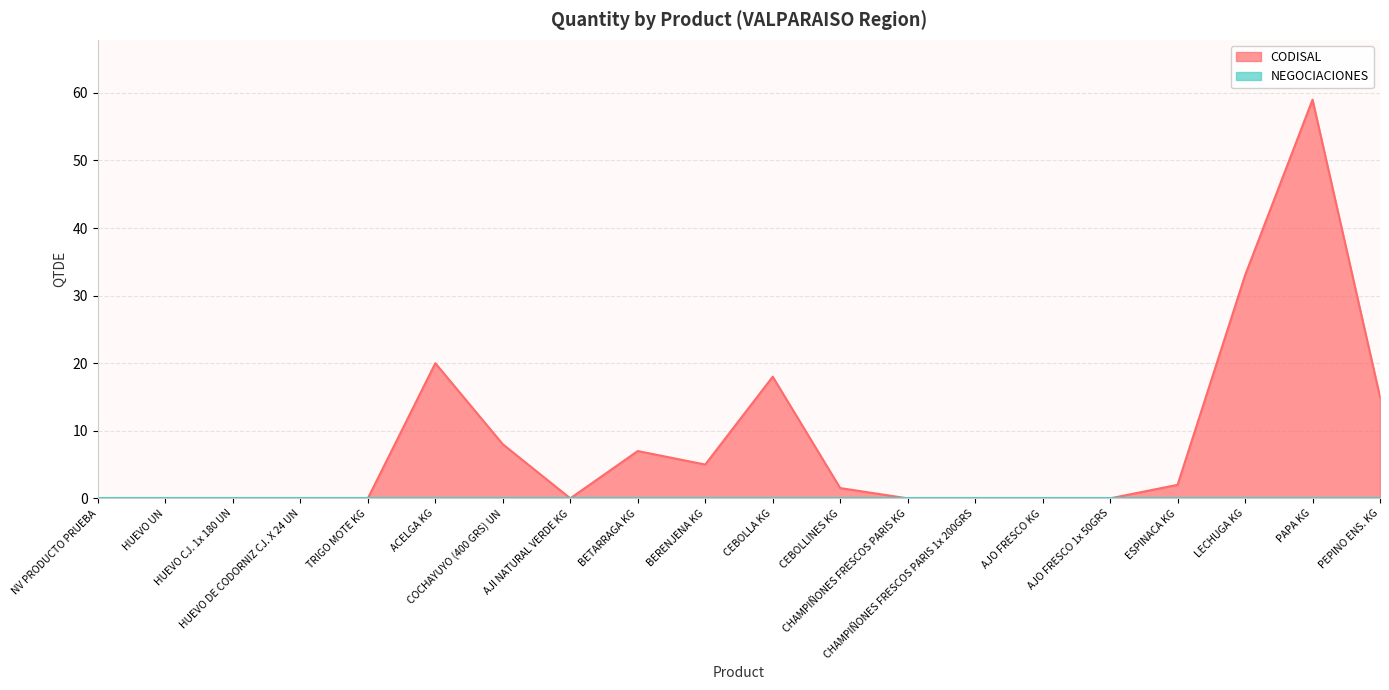

List the labels in order of value, smallest first.

NV PRODUCTO PRUEBA, HUEVO UN, HUEVO CJ. 1x 180 UN, HUEVO DE CODORNIZ CJ. X 24 UN, TRIGO MOTE KG, AJI NATURAL VERDE KG, CHAMPIÑONES FRESCOS PARIS KG, CHAMPIÑONES FRESCOS PARIS 1x 200GRS, AJO FRESCO KG, AJO FRESCO 1x 50GRS, CEBOLLINES KG, ESPINACA KG, BERENJENA KG, BETARRAGA KG, COCHAYUYO (400 GRS) UN, PEPINO ENS. KG, CEBOLLA KG, ACELGA KG, LECHUGA KG, PAPA KG